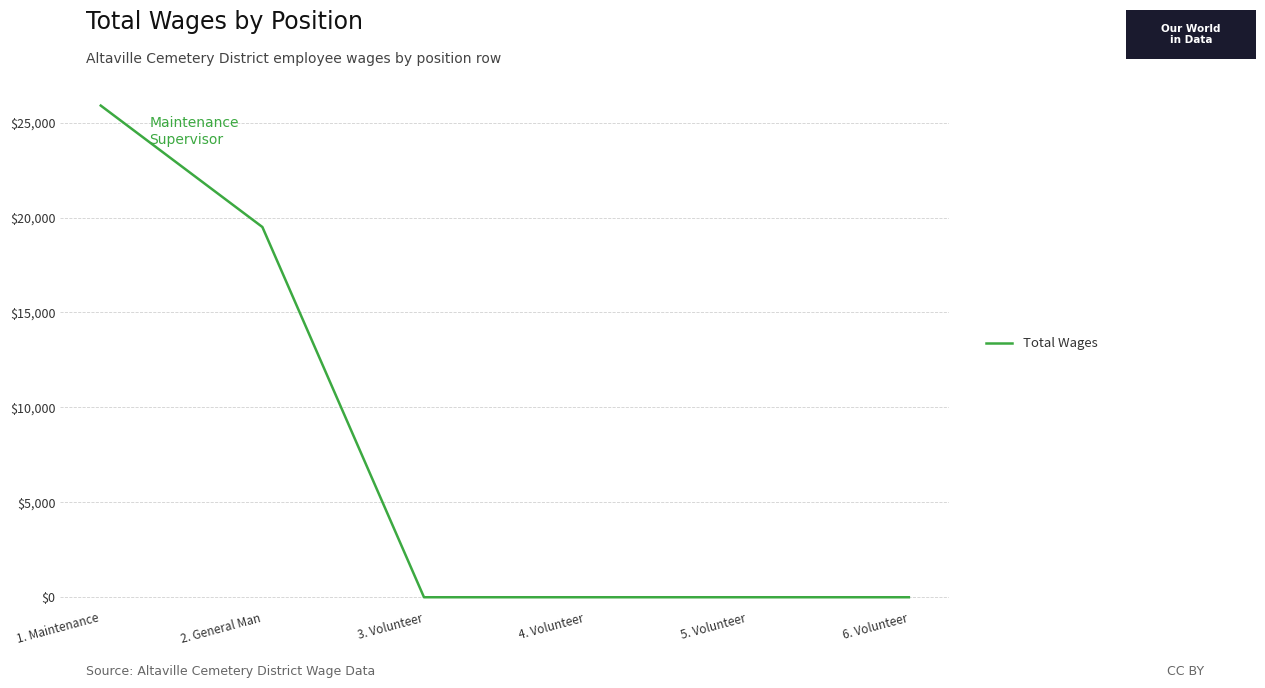

What is the change in value from 2. General Man to 3. Volunteer?

-19500